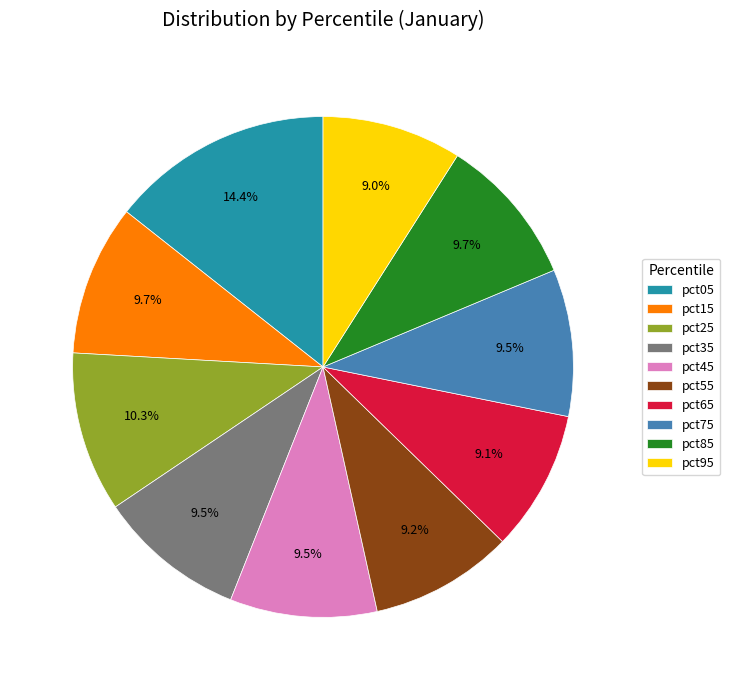

Does any single category account for the majority?

No